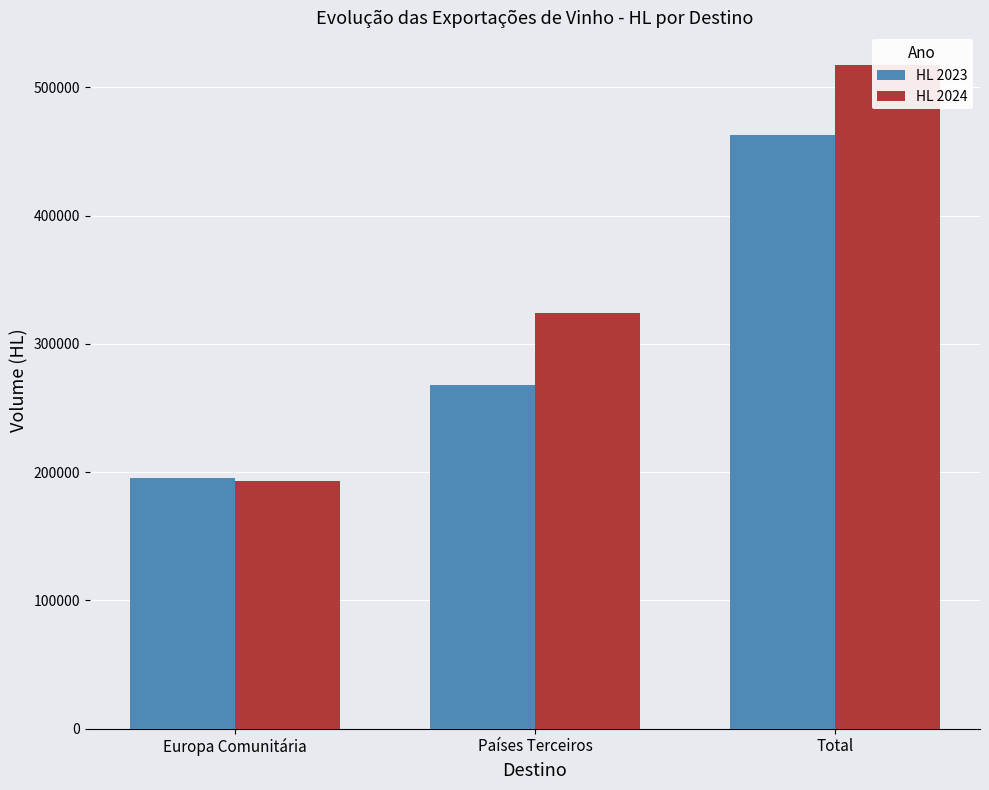

What is the maximum value for HL 2024?

517123.0